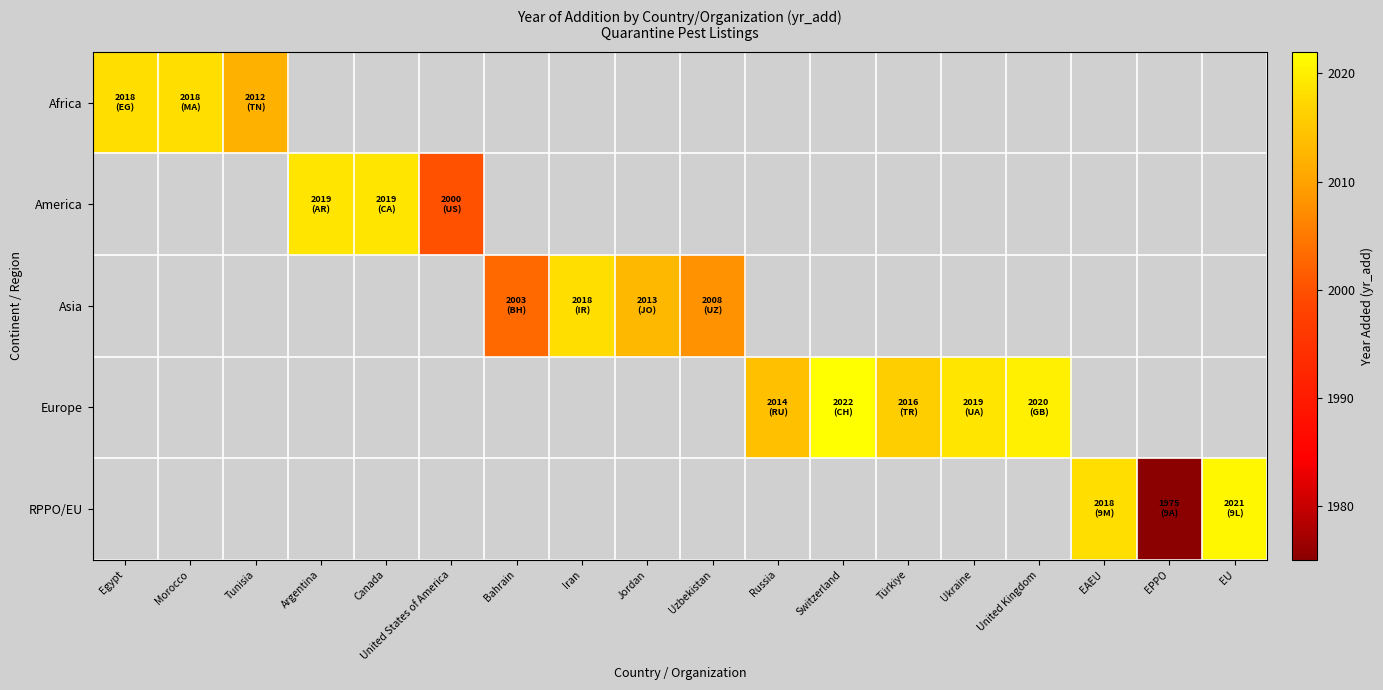

True or false: Africa has a value of 1339.9 at Egypt.

False